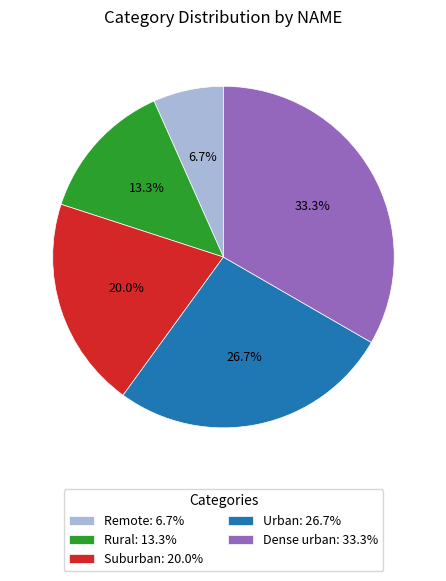

Do Remote: 6.7% and Dense urban: 33.3% together represent more than half of the pie?

No